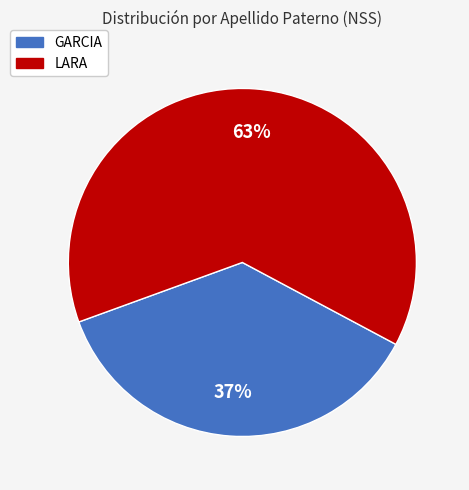

True or false: GARCIA accounts for 37% of the total.

True